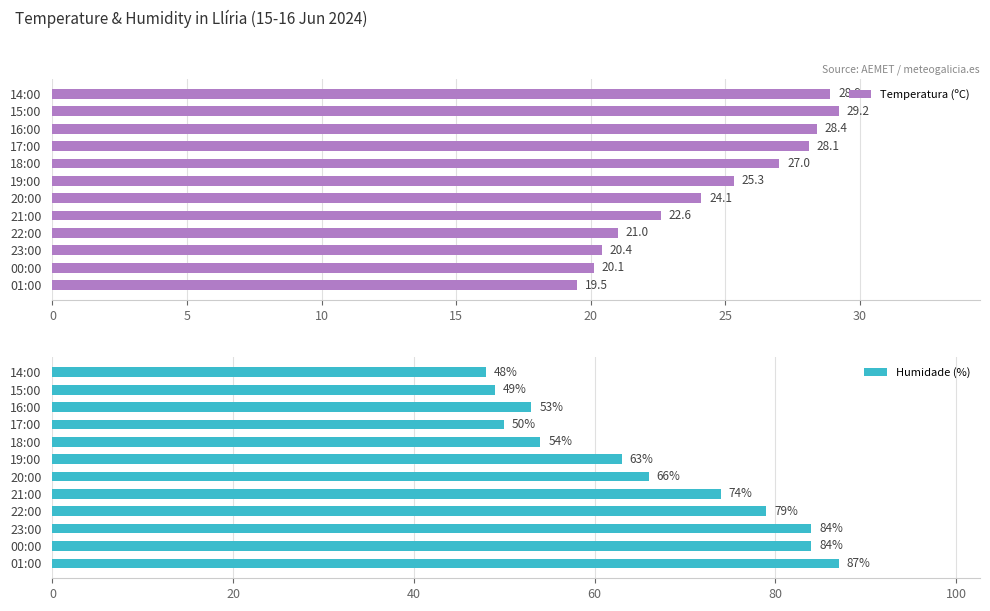

True or false: Humidade (%) has a value of 66 at 20:00.

True